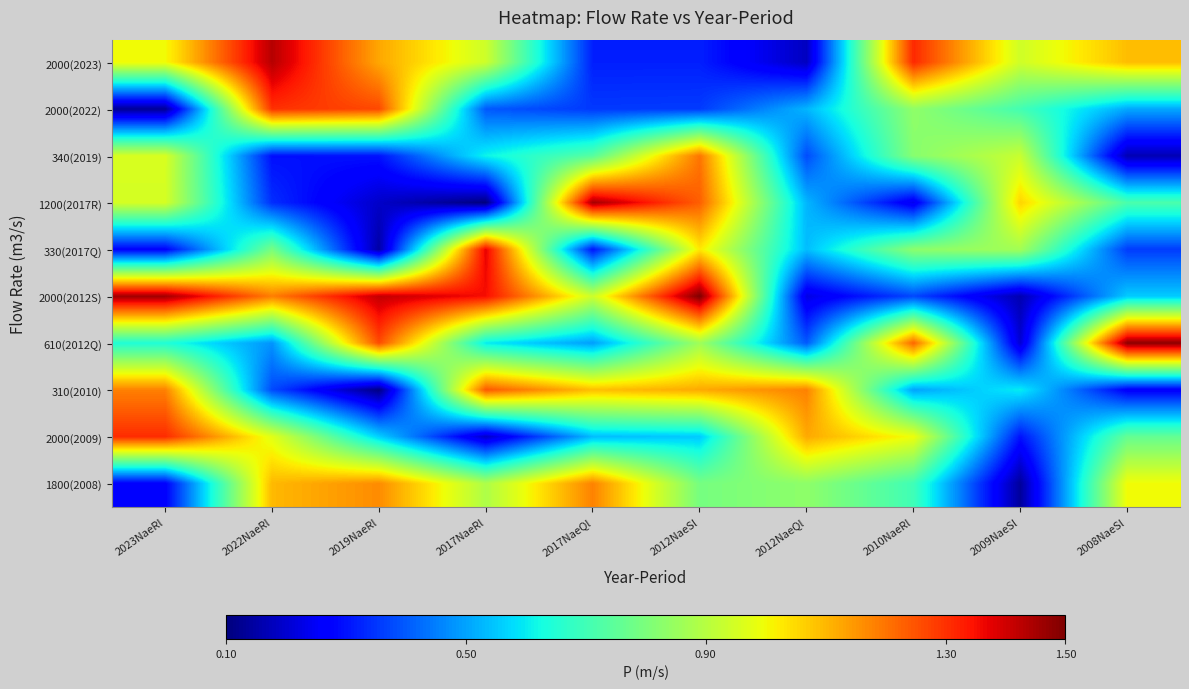

At which category is the sum across all series the highest?

2012NaeSl